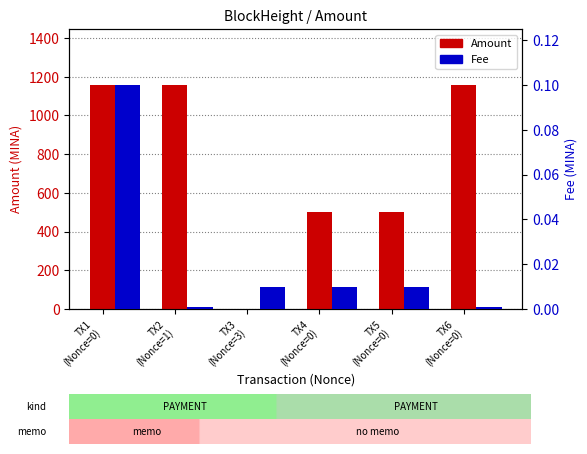

Reading left to right, extract all data points from this chart.

Amount: TX1
(Nonce=0)=1157.0	TX2
(Nonce=1)=1157.0	TX3
(Nonce=3)=1.0	TX4
(Nonce=0)=500.0	TX5
(Nonce=0)=501.0	TX6
(Nonce=0)=1157.0
Fee: TX1
(Nonce=0)=0.1	TX2
(Nonce=1)=0.0	TX3
(Nonce=3)=0.0	TX4
(Nonce=0)=0.0	TX5
(Nonce=0)=0.0	TX6
(Nonce=0)=0.0